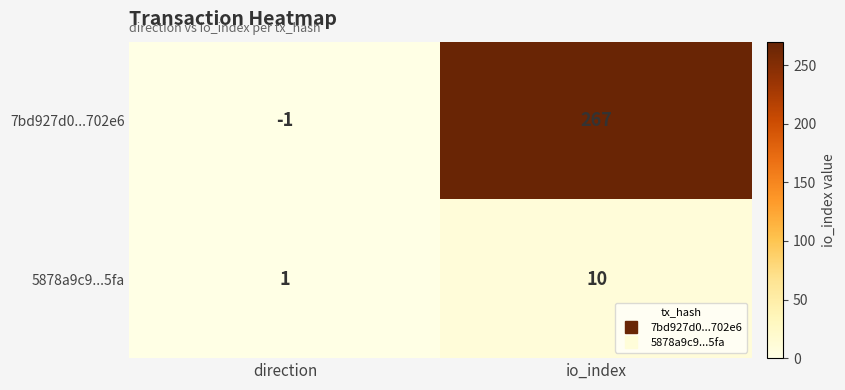

Where is 7bd927d0...702e6 nearest to the value 133?

direction